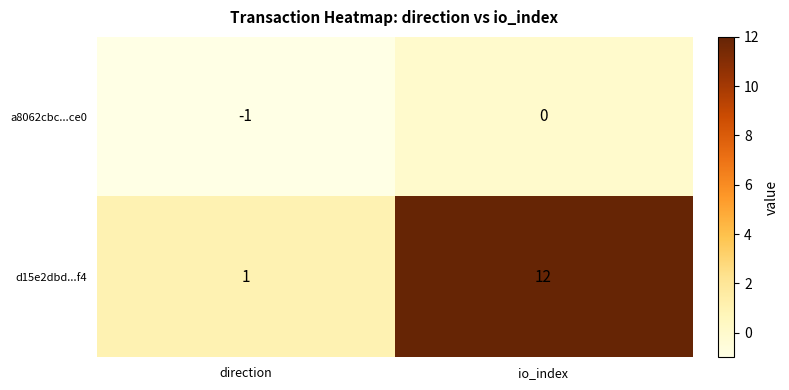

True or false: a8062cbc...ce0 has a value of 0 at direction.

False